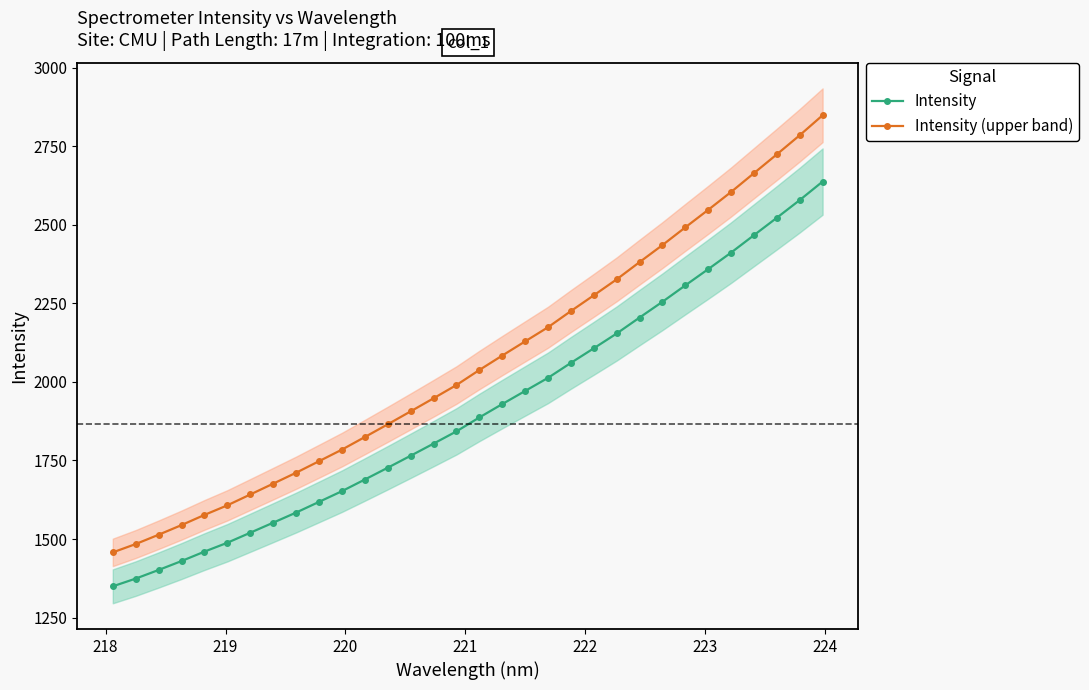

Reading left to right, extract all data points from this chart.

Intensity: 1349.5	1374.0	1401.5	1429.9	1459.9	1488.1	1520.0	1552.0	1584.2	1618.1	1652.2	1689.3	1726.8	1764.9	1803.5	1842.5	1886.8	1929.2	1971.1	2012.8	2060.4	2106.8	2153.9	2204.6	2254.8	2307.0	2358.6	2411.3	2466.7	2522.0	2578.3	2637.1
Intensity (upper band): 1457.4	1484.0	1513.6	1544.3	1576.7	1607.2	1641.6	1676.2	1710.9	1747.6	1784.4	1824.5	1864.9	1906.1	1947.7	1989.8	2037.7	2083.6	2128.8	2173.8	2225.3	2275.4	2326.2	2381.0	2435.2	2491.6	2547.3	2604.2	2664.0	2723.8	2784.6	2848.1